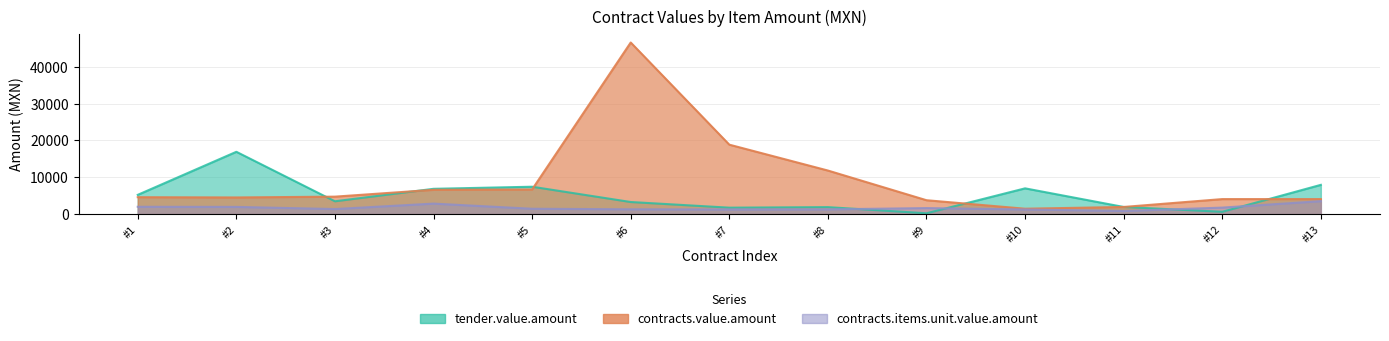

List the series in order of their peak value, highest first.

contracts.value.amount, tender.value.amount, contracts.items.unit.value.amount